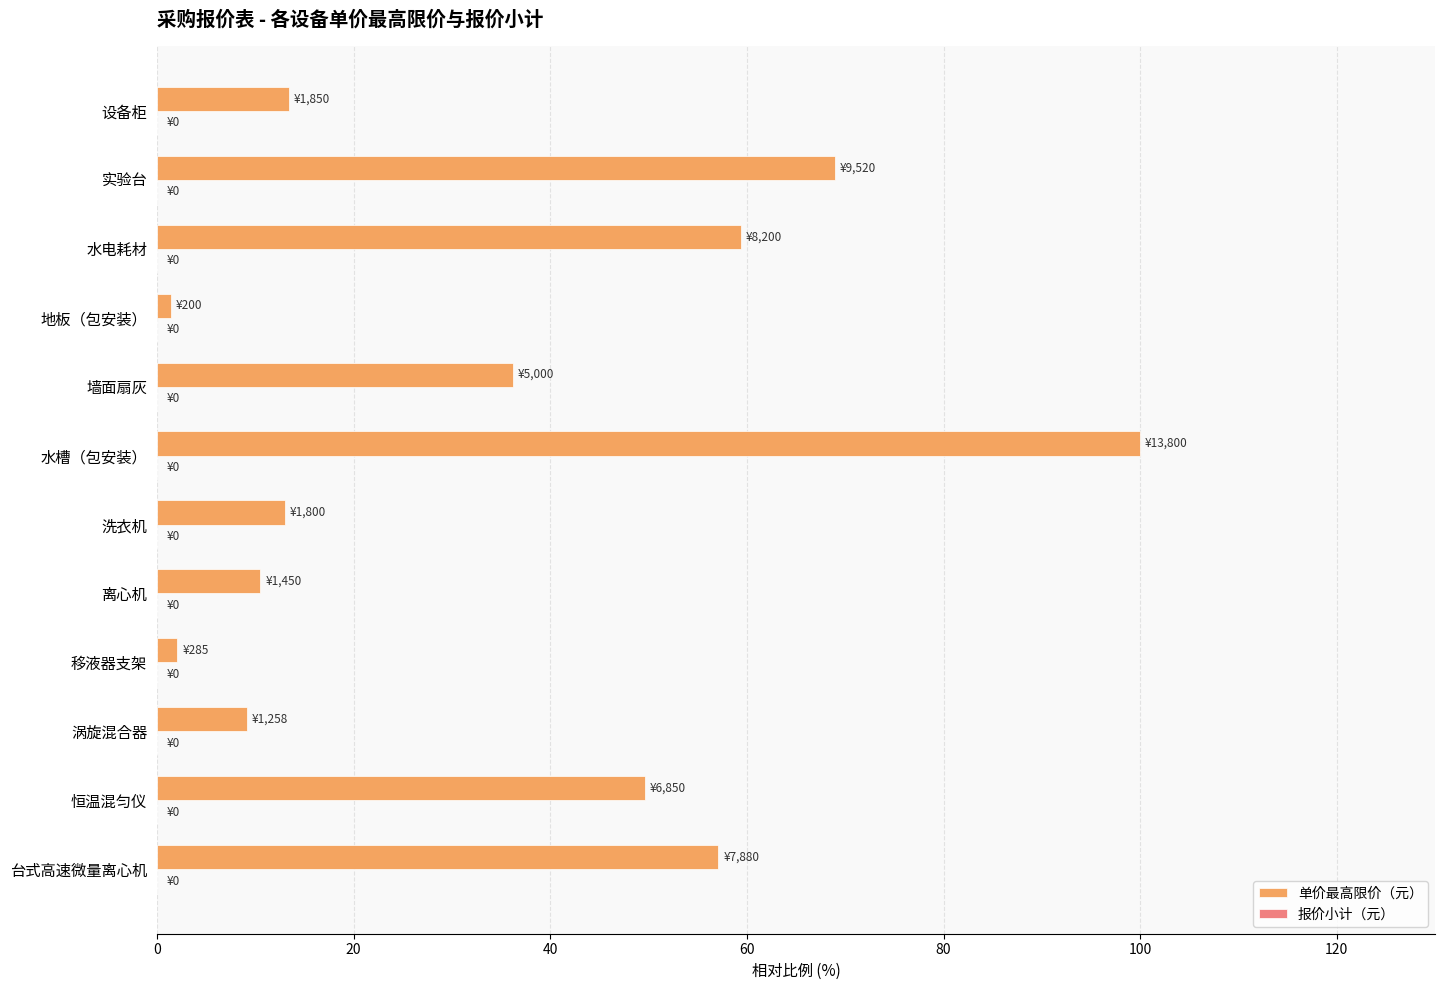

What is the difference between the values at 实验台 and 墙面扇灰?

32.8